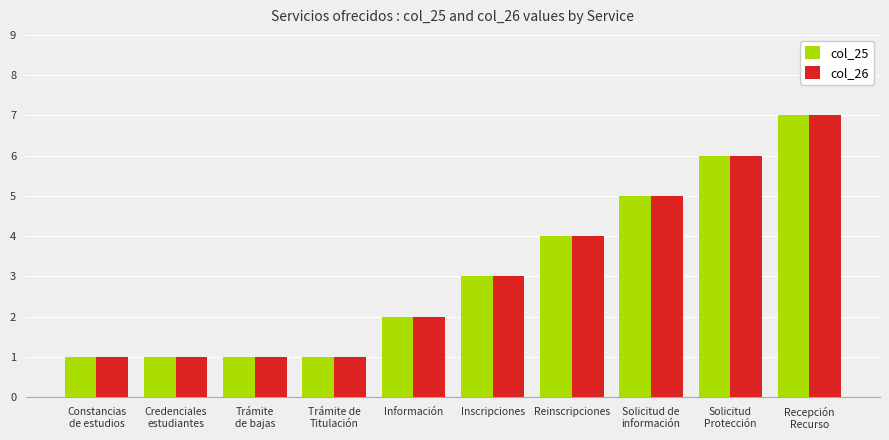

Is the value of col_26 at Trámite de
Titulación greater than the value of col_25 at Solicitud de
información?

No